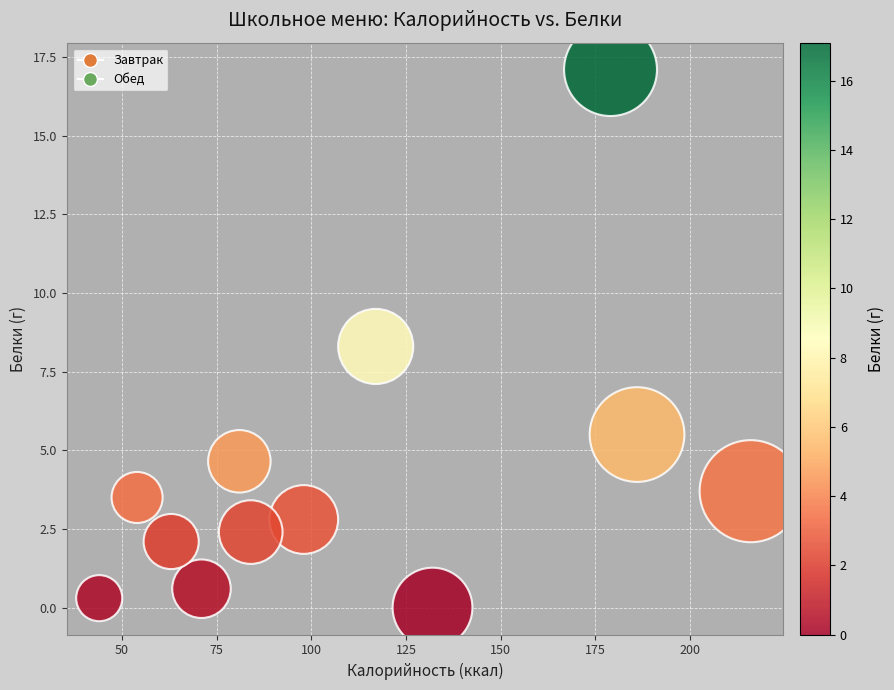

What is the range of X values (max minus min)?

172.0